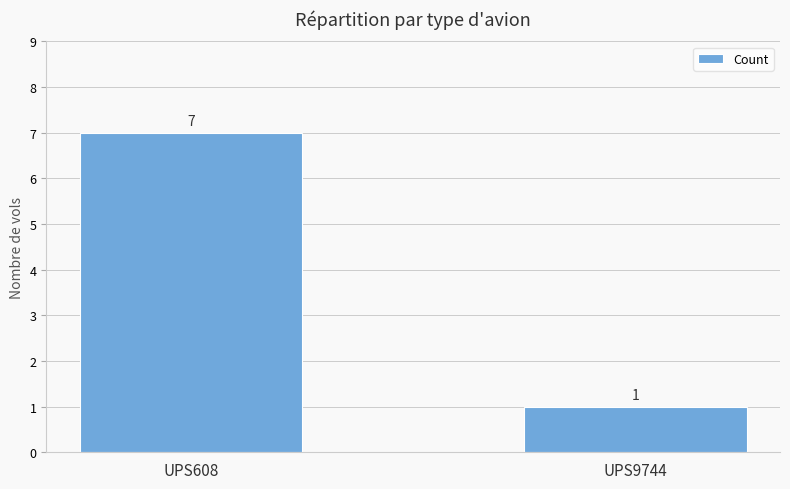

List the labels in order of value, largest first.

UPS608, UPS9744